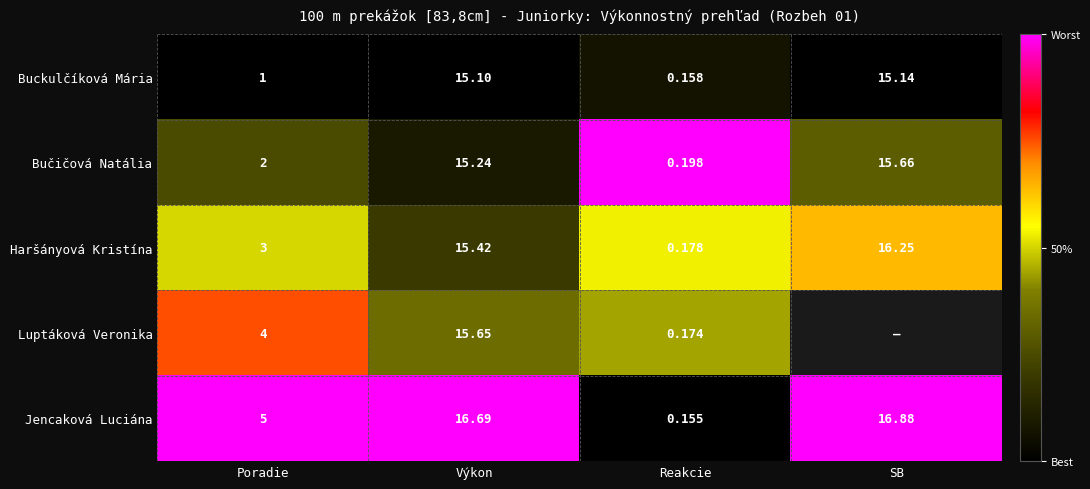

Is the value of Buckulčíková Mária at SB greater than the value of Bučičová Natália at Poradie?

Yes